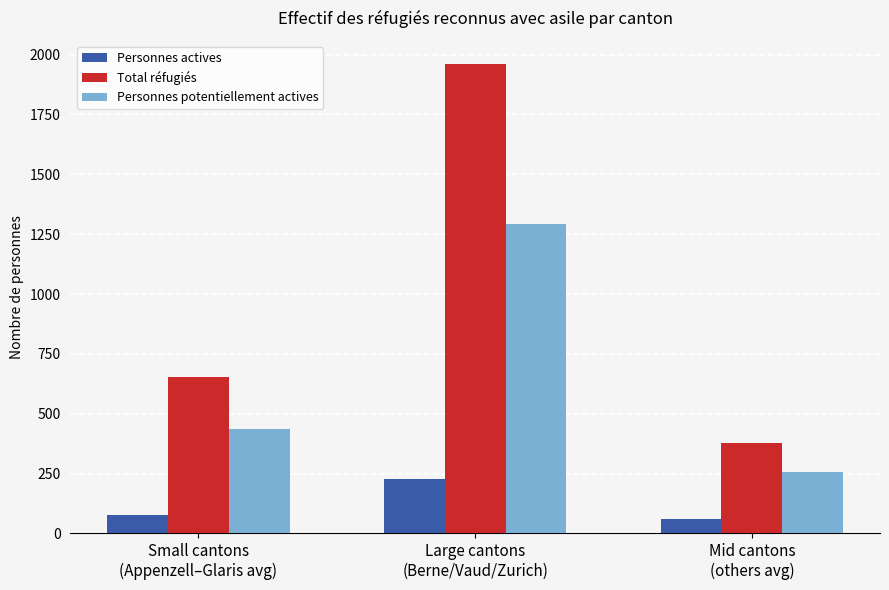

List the labels in order of Personnes potentiellement actives value, largest first.

Large cantons
(Berne/Vaud/Zurich), Small cantons
(Appenzell–Glaris avg), Mid cantons
(others avg)